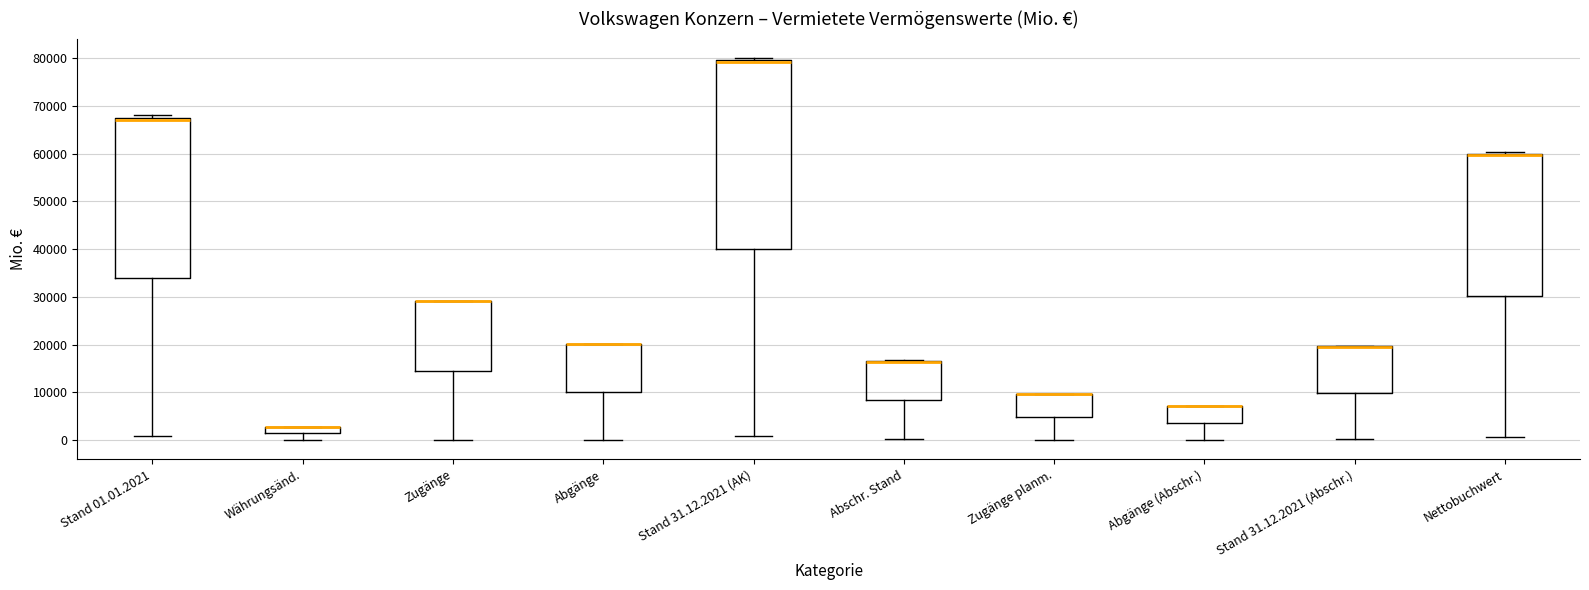

Where is the lower edge of the box for Zugänge planm. on the y-axis? The values are not printed on the chart, so give them approximately, as read against the axis.

5000